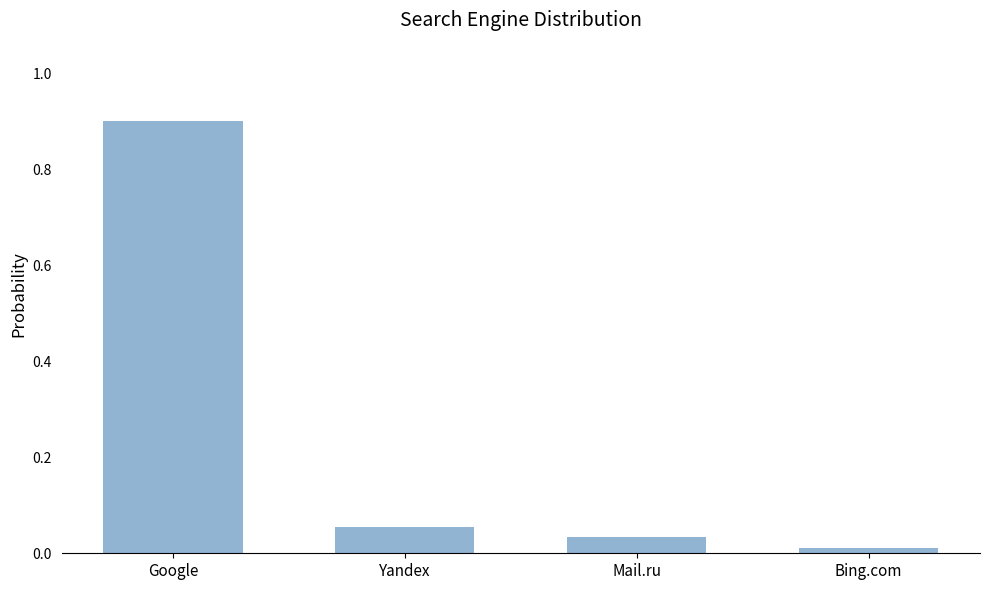

True or false: the data shows 0.9 at Google.

True